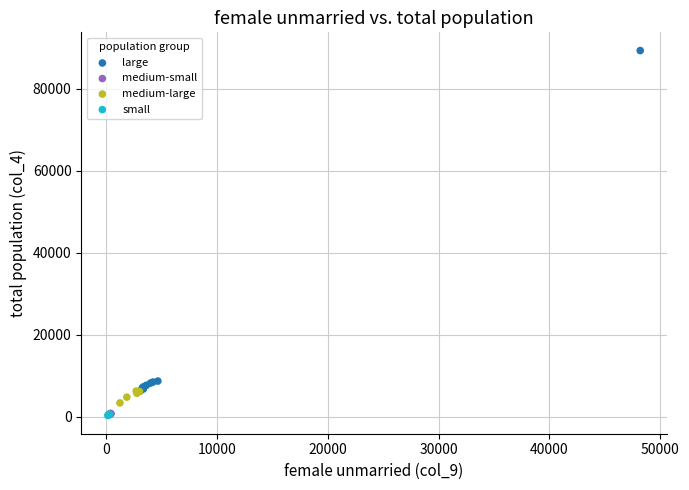

Which series has the widest spread of Y values?

large